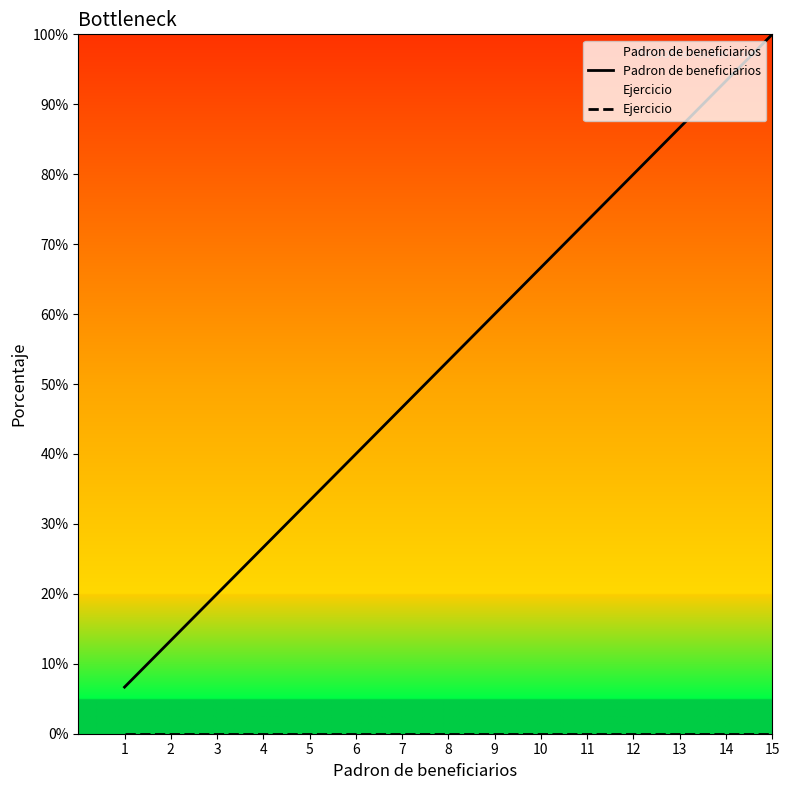

Between 12 and 10, which is larger?

12